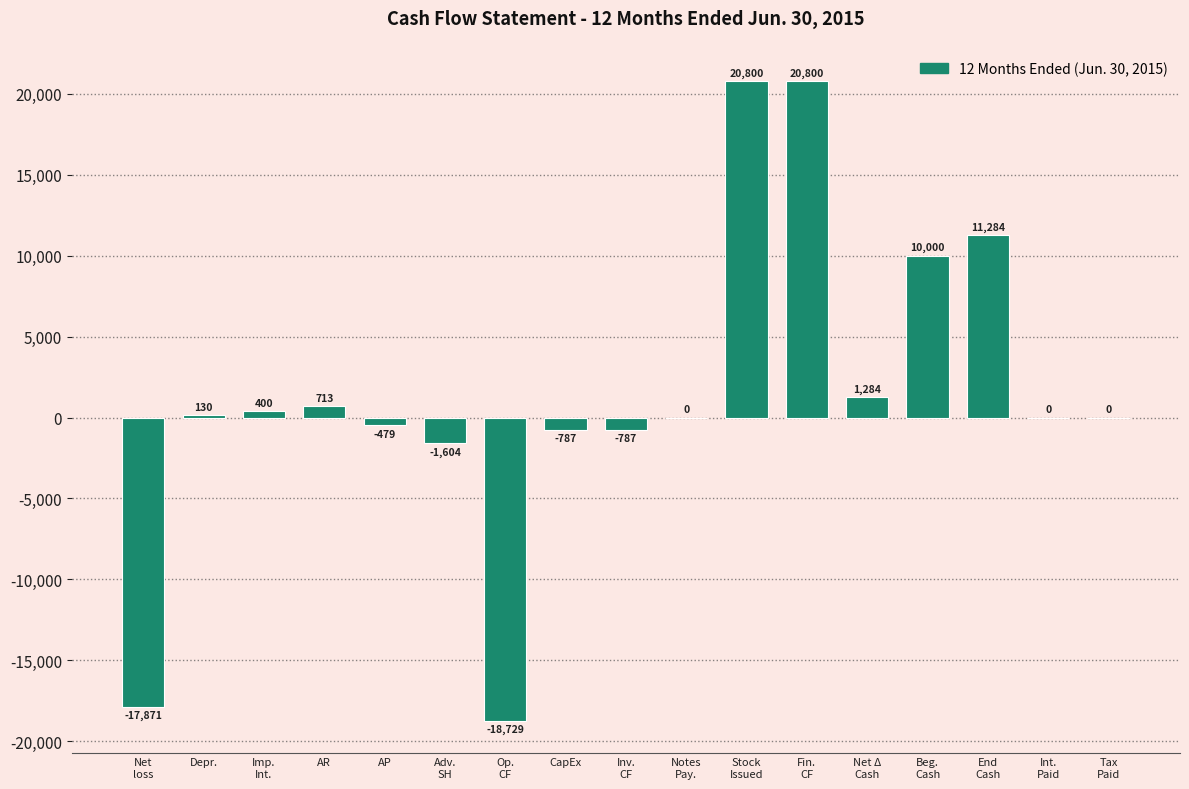

At which label does the data first exceed 0?

Depr.